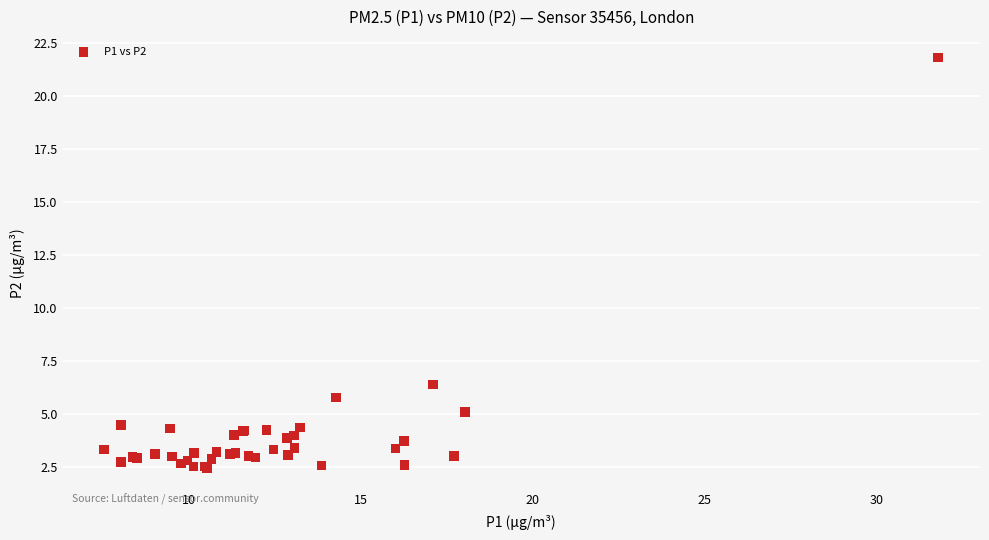

What Y value in the scatter plot is closest to 12?

6.4